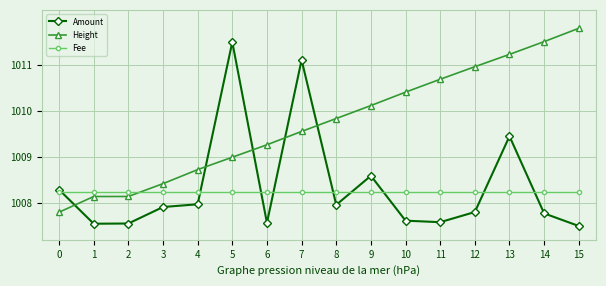

How many lines are shown in the chart?

3